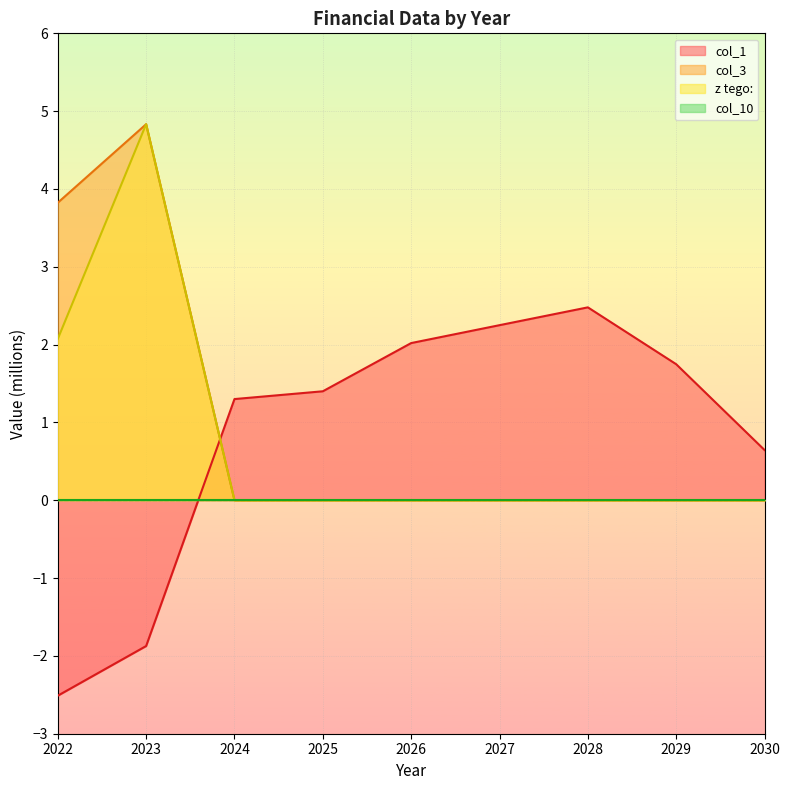

How many values in the col_3 series exceed 0?

2